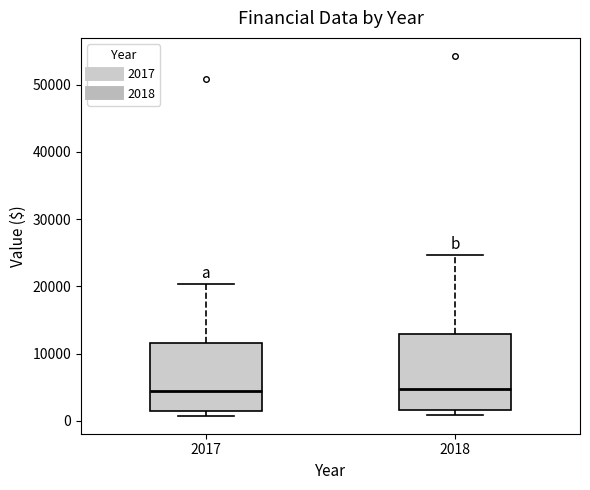

Reading left to right, transcribe this box plot: for each box, give where its median line is, the range the box spans, and where its two whiskers end, as read against the y-axis. The values are not printed on the chart, so give them approximately, as read against the axis.

2017: median 4000, box 1000 to 12000, whiskers 1000 (just below the box's lower edge) to 20000
2018: median 5000, box 2000 to 13000, whiskers 1000 to 25000